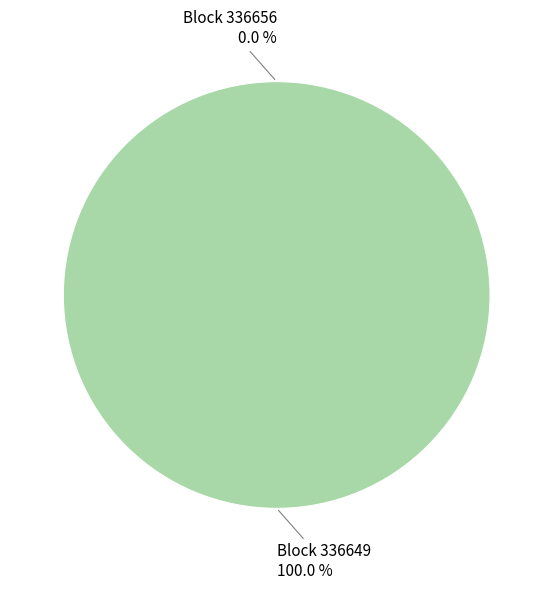

Is there a majority slice in this chart?

Yes